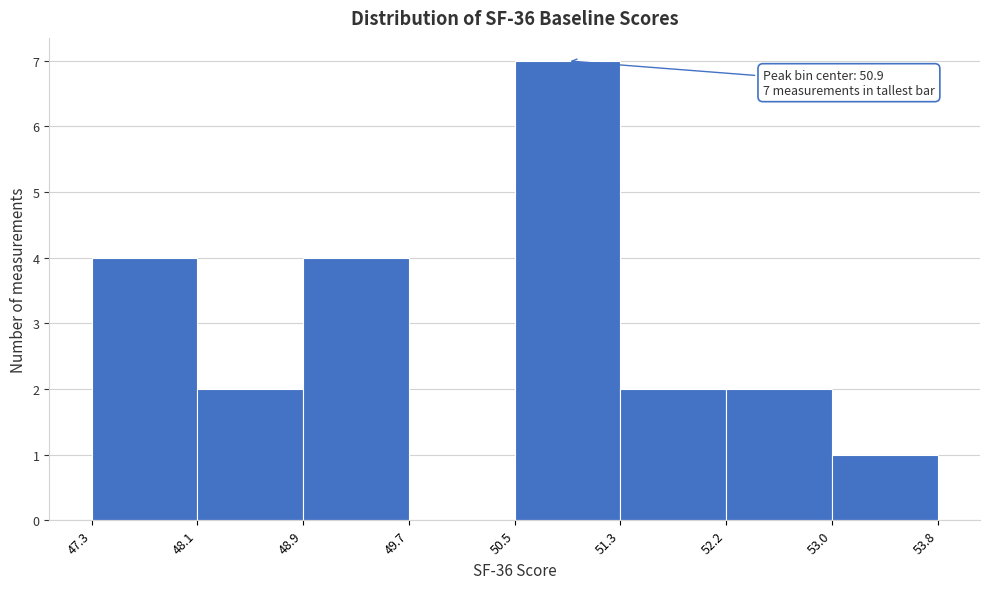

Which range on the x-axis has the tallest bar?

50.5 to 51.3